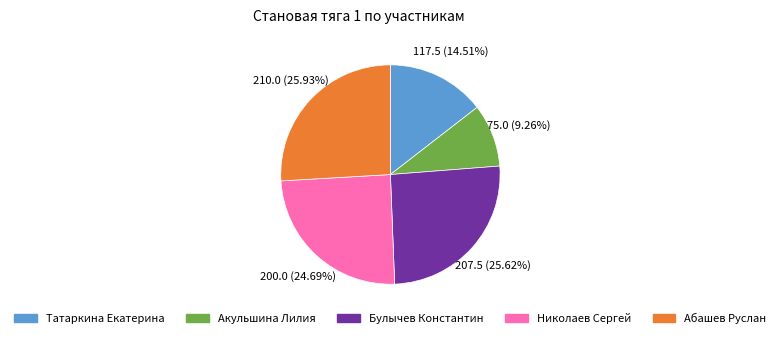

What is the smallest slice in the pie chart?

Акульшина Лилия